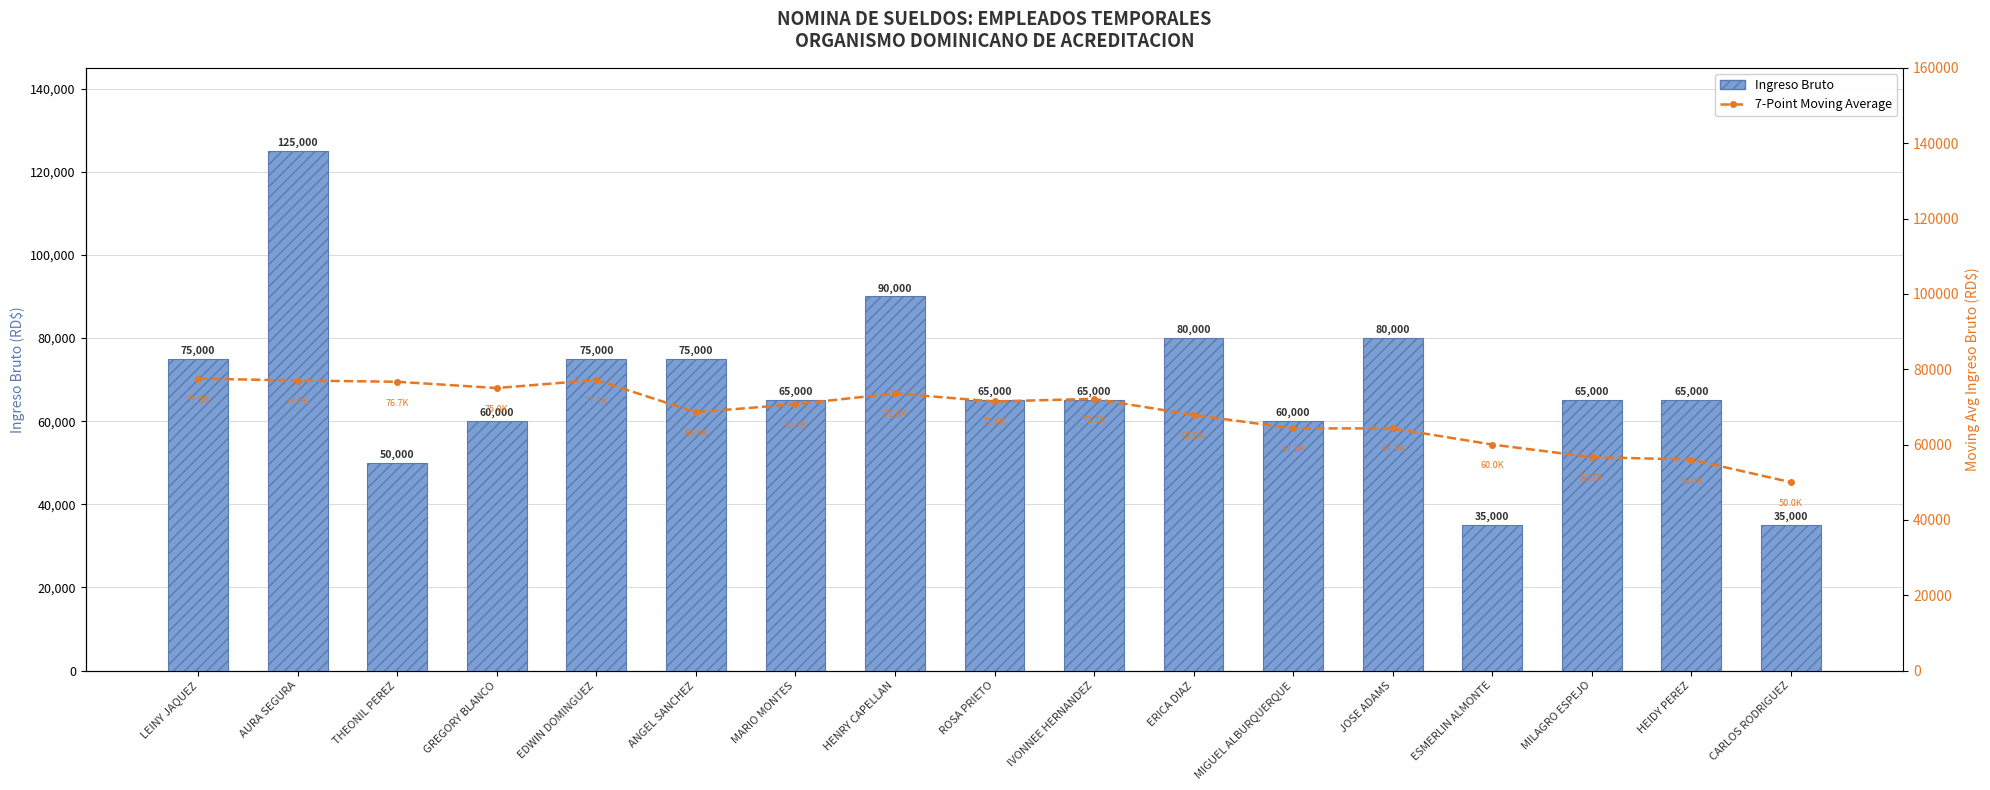

Reading left to right, list all the values displayed in this chart.

Ingreso Bruto: 75000.0	125000.0	50000.0	60000.0	75000.0	75000.0	65000.0	90000.0	65000.0	65000.0	80000.0	60000.0	80000.0	35000.0	65000.0	65000.0	35000.0
7-Point Moving Average (Ingreso Bruto): 77500.0	77000.0	76666.7	75000.0	77142.9	68571.4	70714.3	73571.4	71428.6	72142.9	67857.1	64285.7	64285.7	60000.0	56666.7	56000.0	50000.0